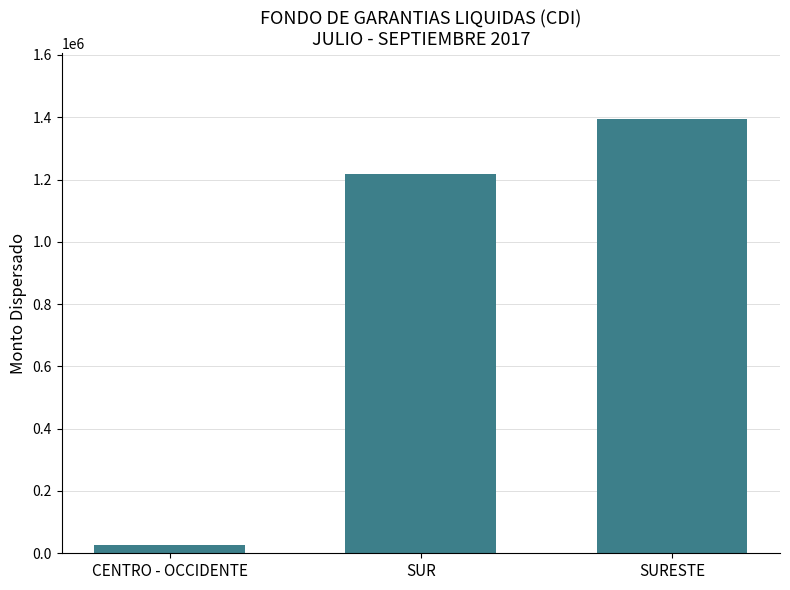

How many bars are there in total?

3